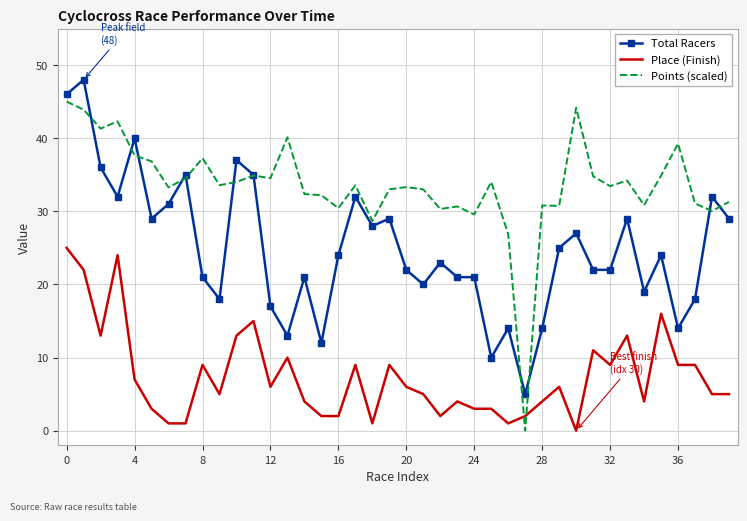

What is the maximum value for Place (Finish)?

25.0